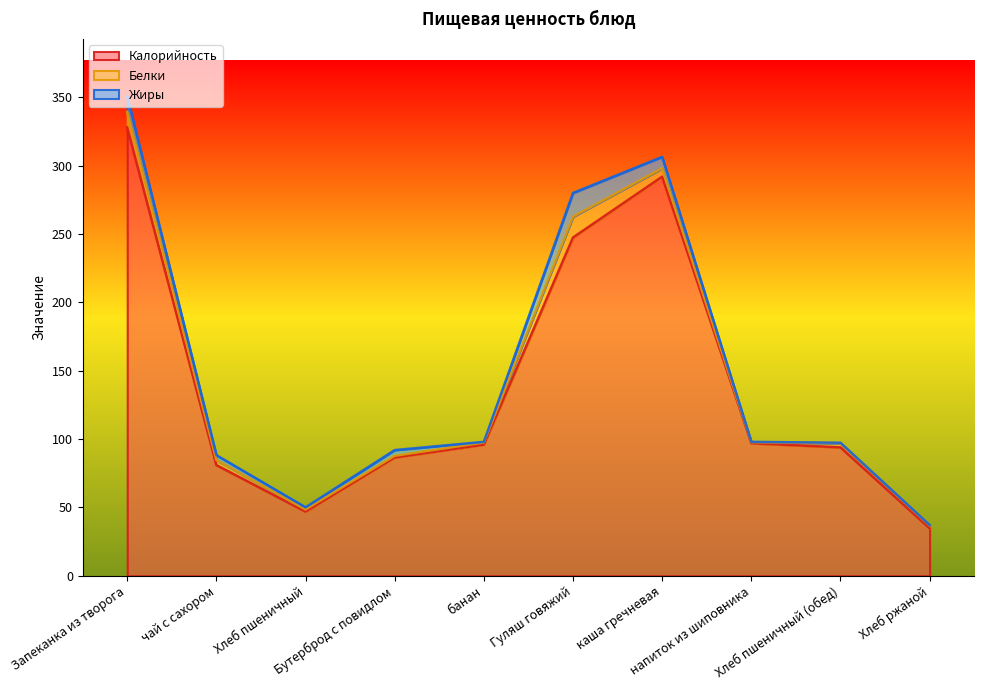

Reading left to right, extract all data points from this chart.

Калорийность: 328.0	81.0	47.0	86.6	96.0	247.5	292.0	97.0	94.0	34.8
Белки: 11.4	3.7	1.5	1.2	1.5	15.2	6.1	0.7	3.0	2.0
Жиры: 11.2	3.6	1.6	4.2	0.5	17.4	8.4	0.3	0.3	0.4